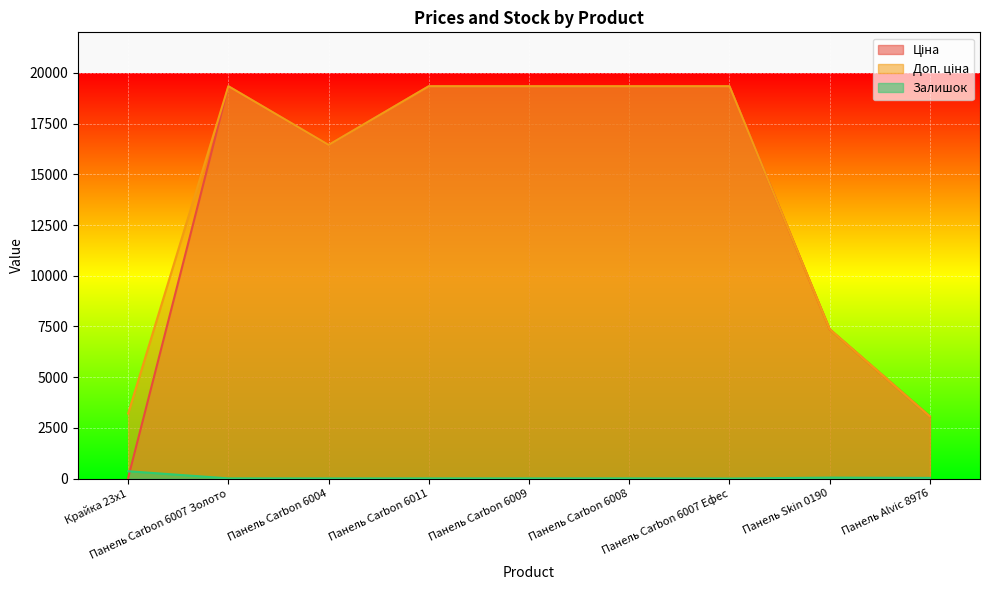

Which label corresponds to the largest value in the chart?

Панель Carbon 6007 Золото